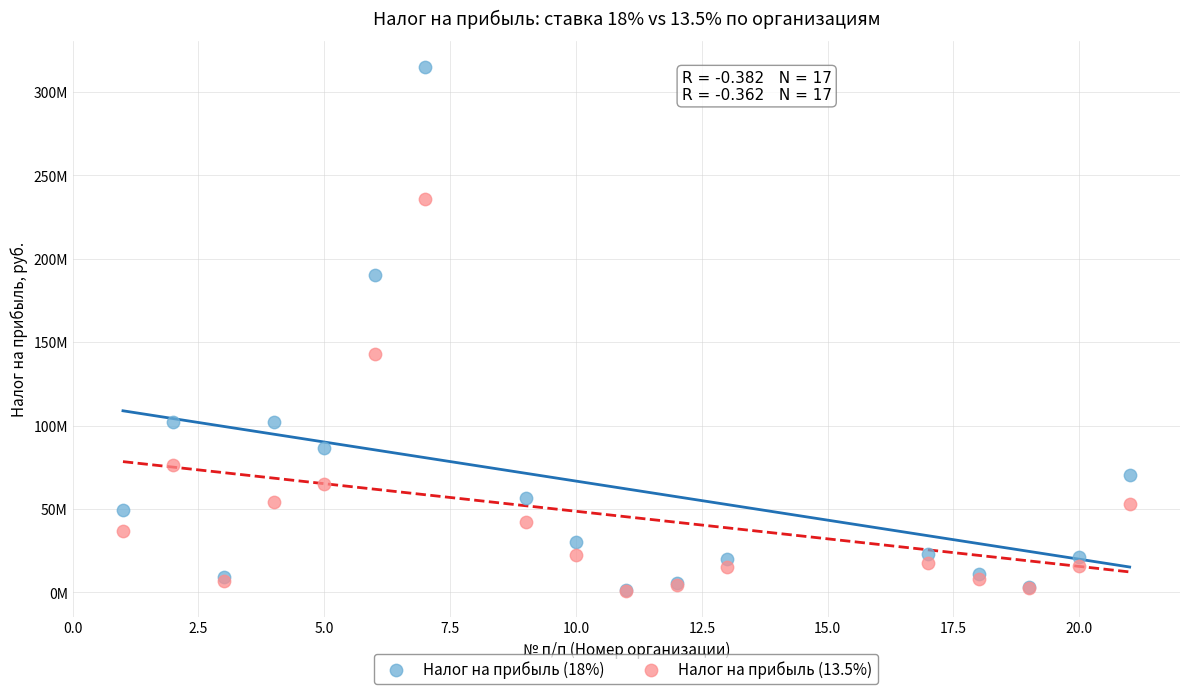

What are all the series names shown in the legend?

Налог на прибыль (18%), Налог на прибыль (13.5%)